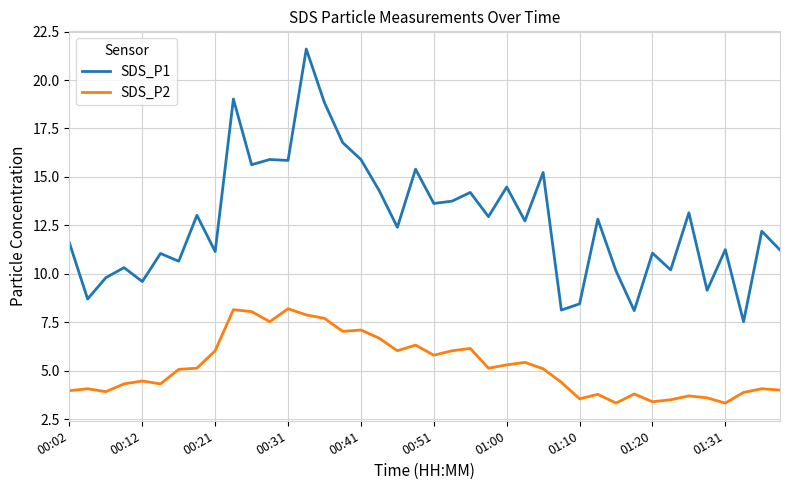

What is the smallest value displayed?

3.3